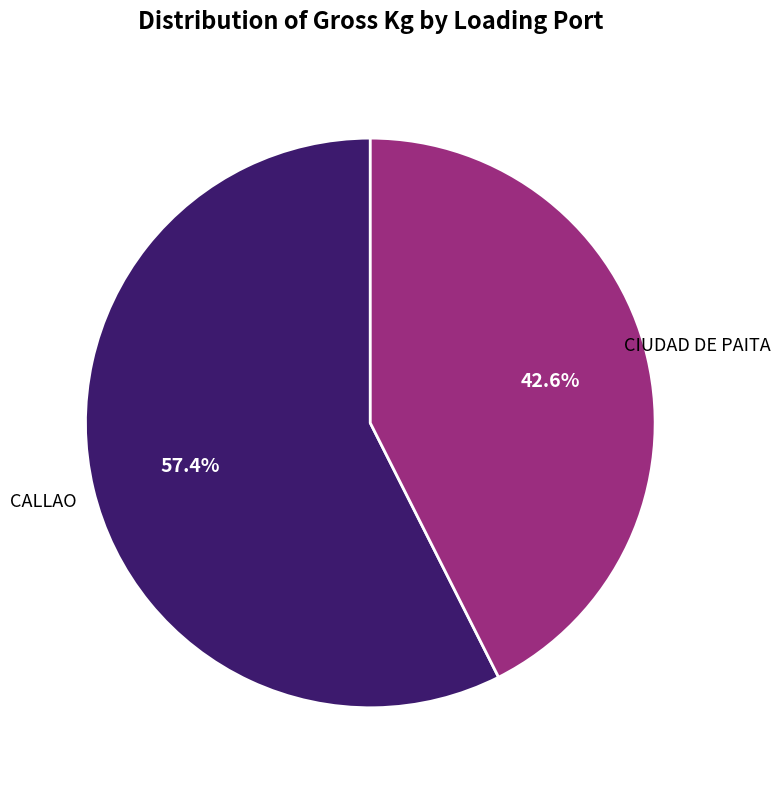

What is the largest slice in the pie chart?

CALLAO